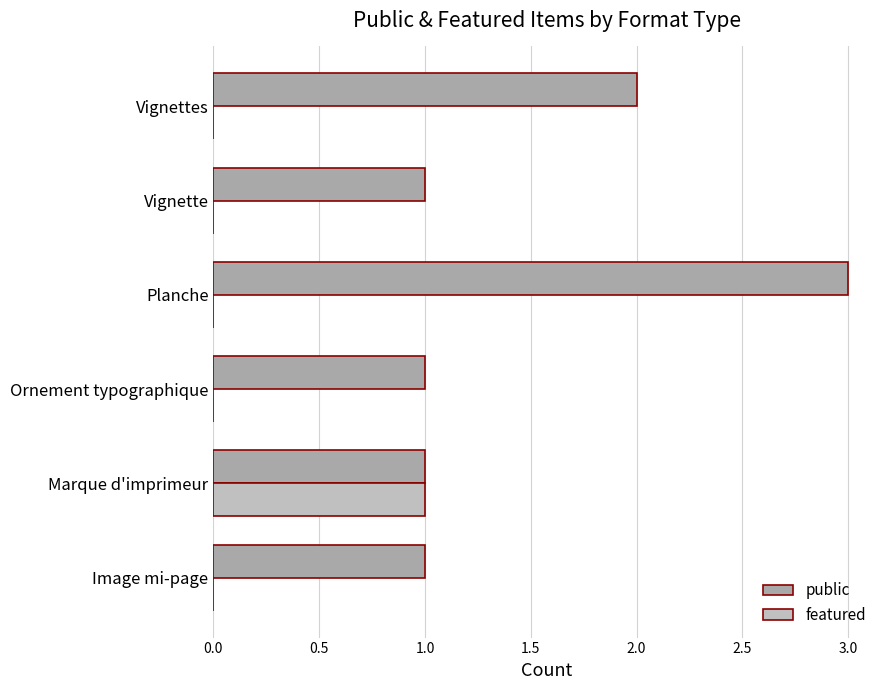

At which category is the sum across all series the highest?

Planche